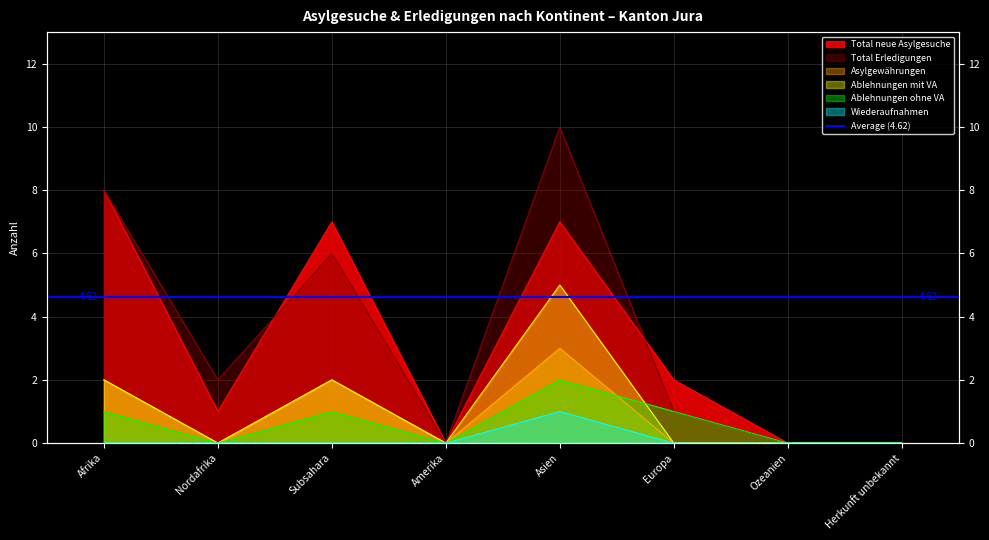

The Ablehnungen ohne VA series shows -1 at Herkunft unbekannt. True or false?

False